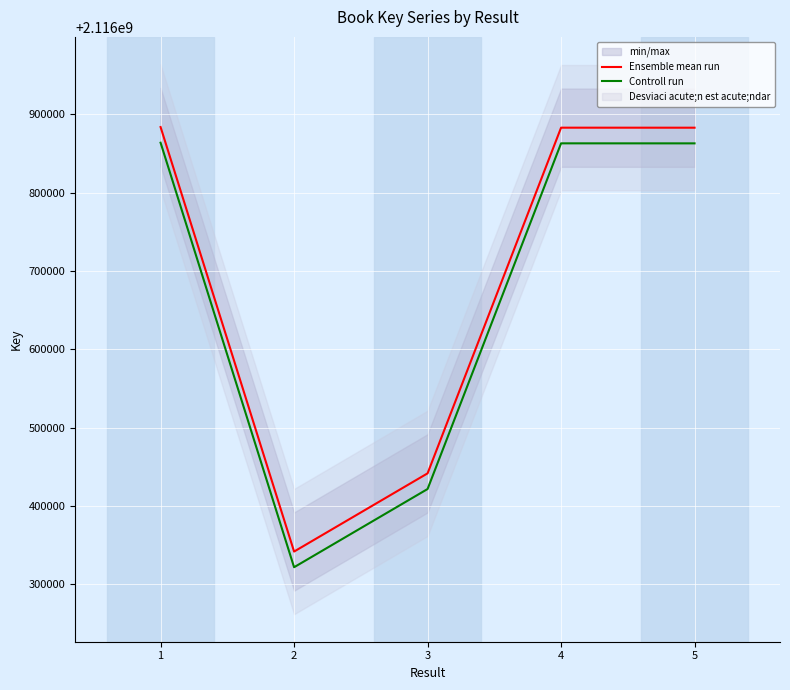

At which label does Controll run reach its minimum?

2